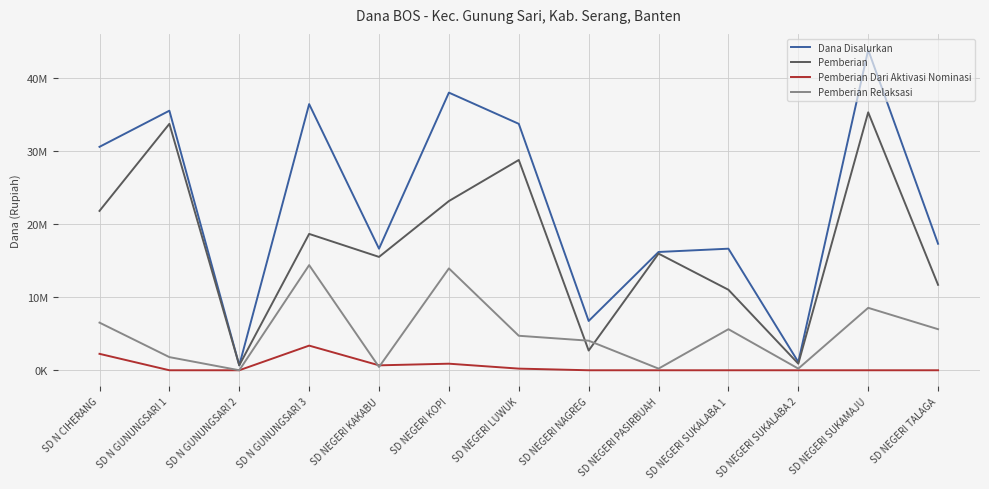

What is the spread (max minus min) of values at SD NEGERI SUKALABA 1?

16650000